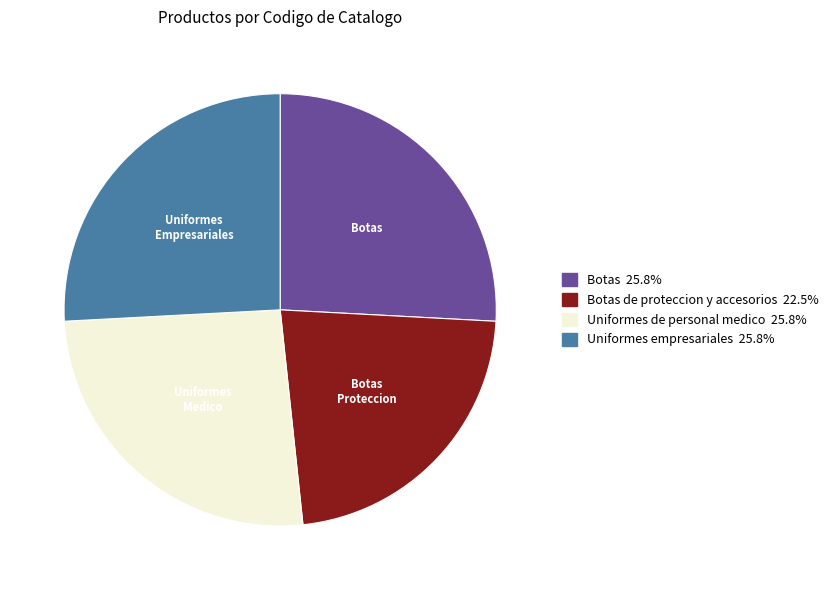

Count the number of slices in the pie.

4